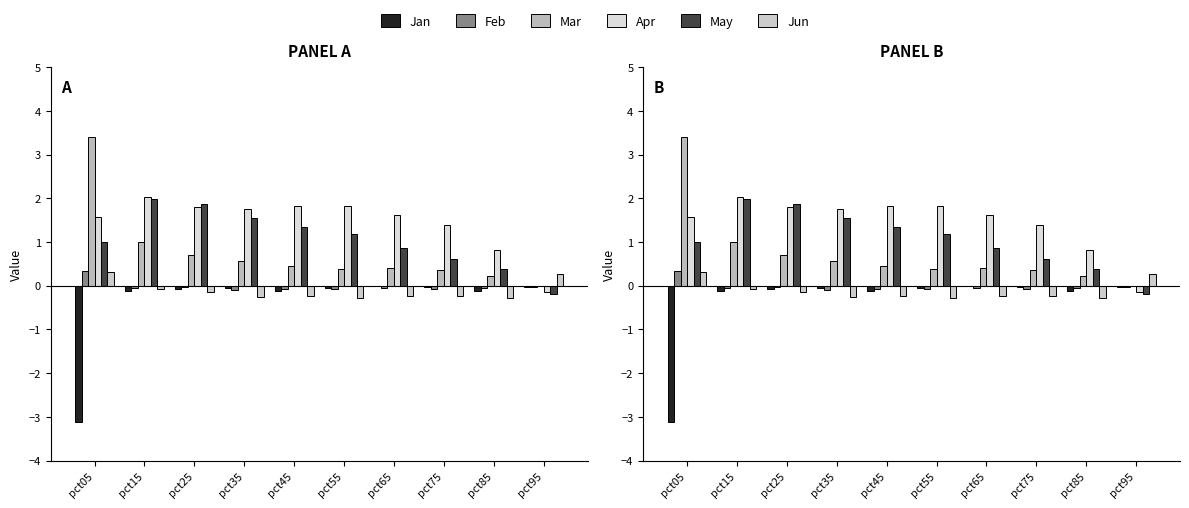

What is the difference between the highest and lowest values at pct25?

2.0